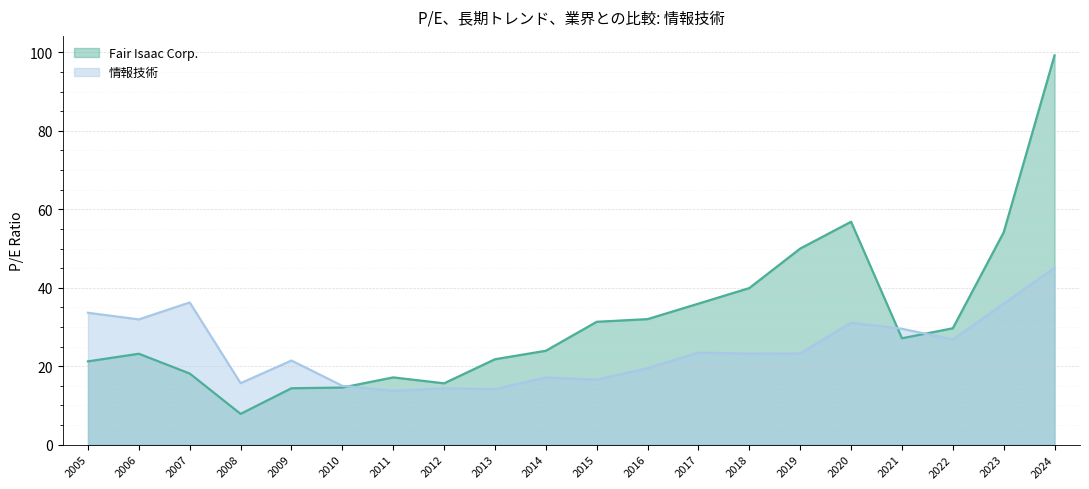

True or false: 情報技術 has a value of 64.9 at 2007.

False